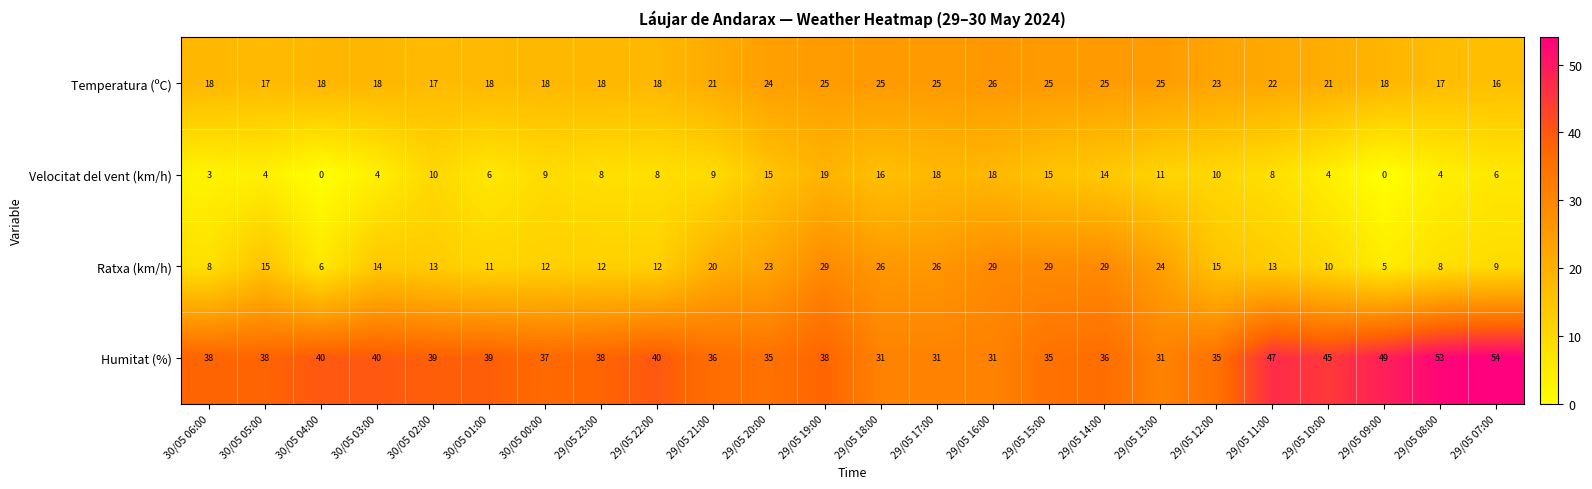

Rank the series by their maximum value, from highest to lowest.

Humitat (%), Ratxa (km/h), Temperatura (ºC), Velocitat del vent (km/h)